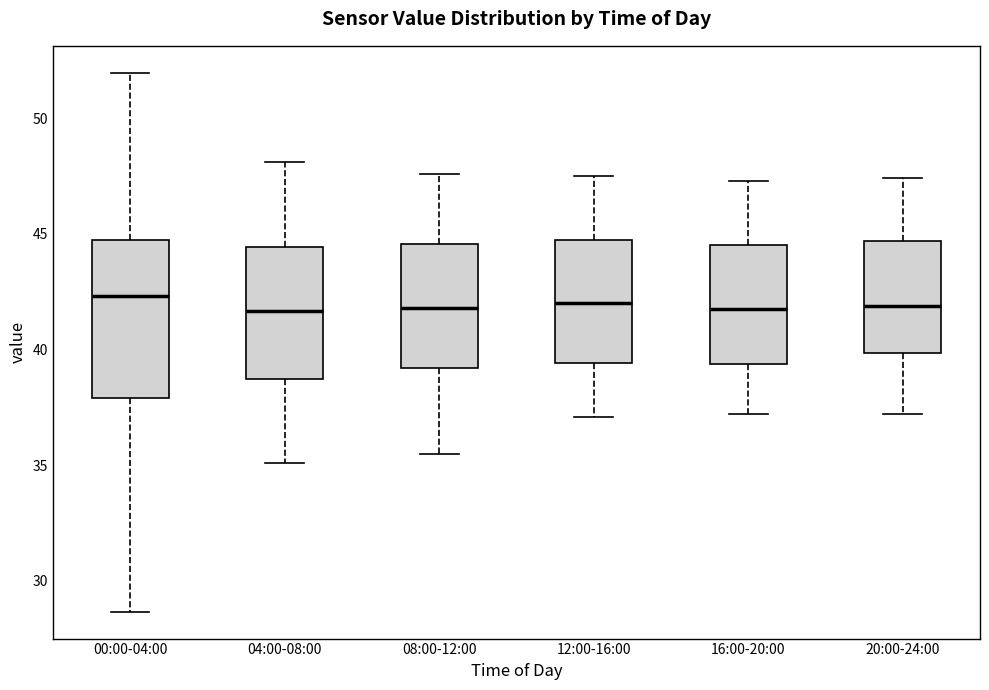

Comparing the boxes themselves (not the whiskers), which one is the tallest?

00:00-04:00